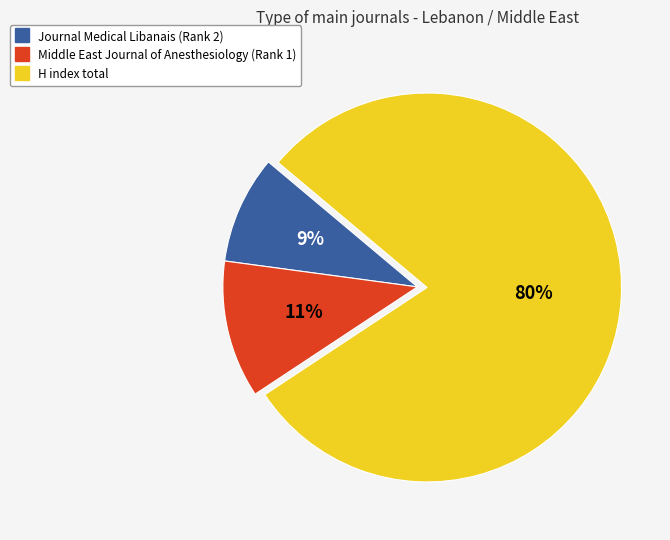

Is the sum of Middle East Journal of Anesthesiology (Rank 1) and Journal Medical Libanais (Rank 2) greater than half?

No